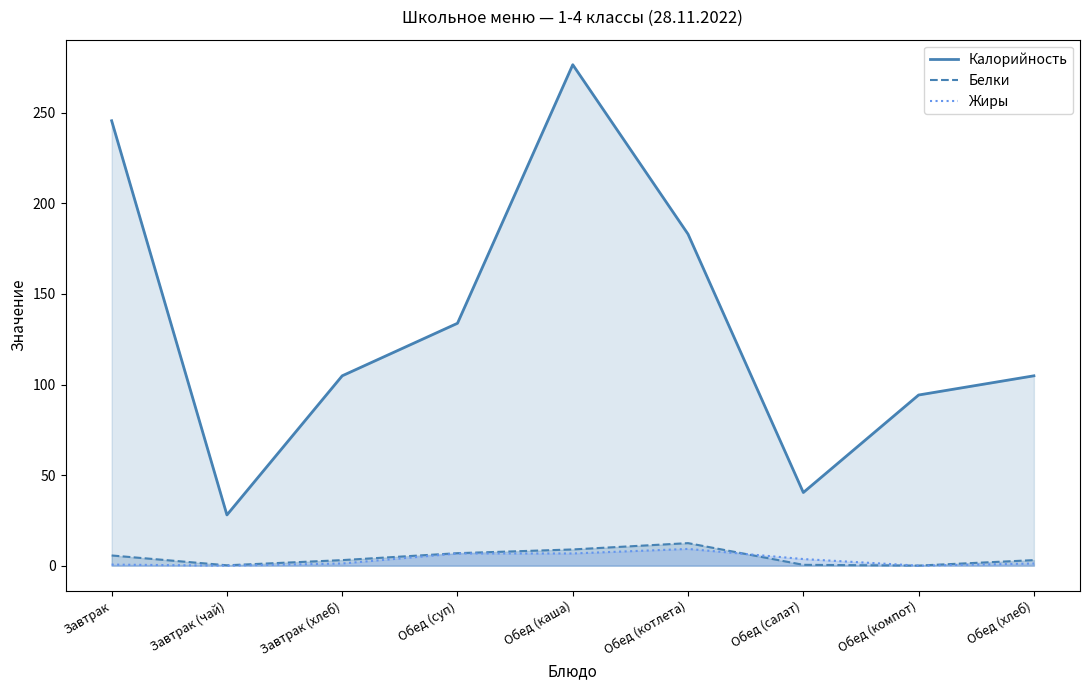

What are all the series names shown in the legend?

Калорийность, Белки, Жиры